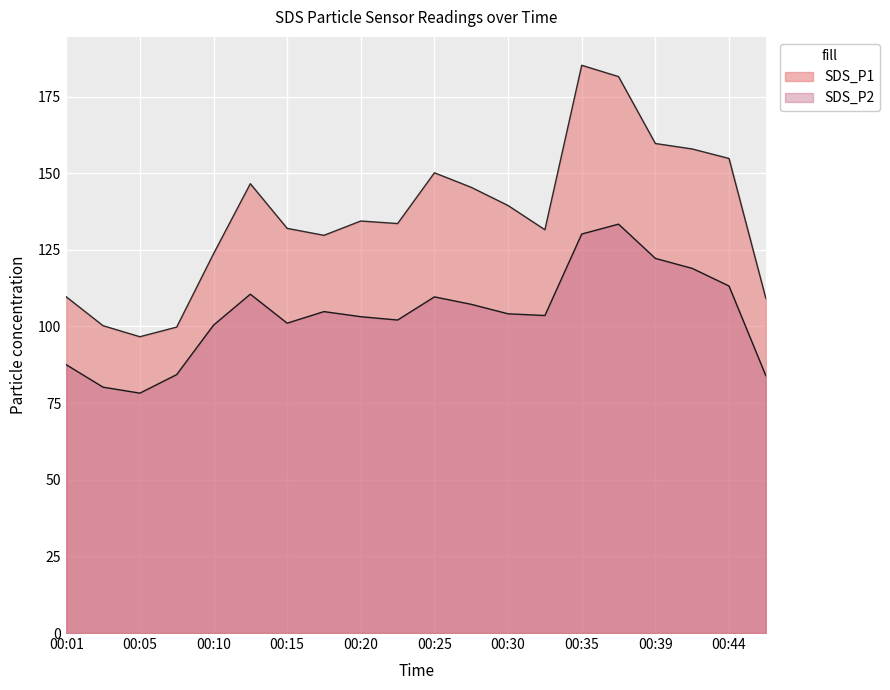

Where is the first local maximum for SDS_P1?

00:13